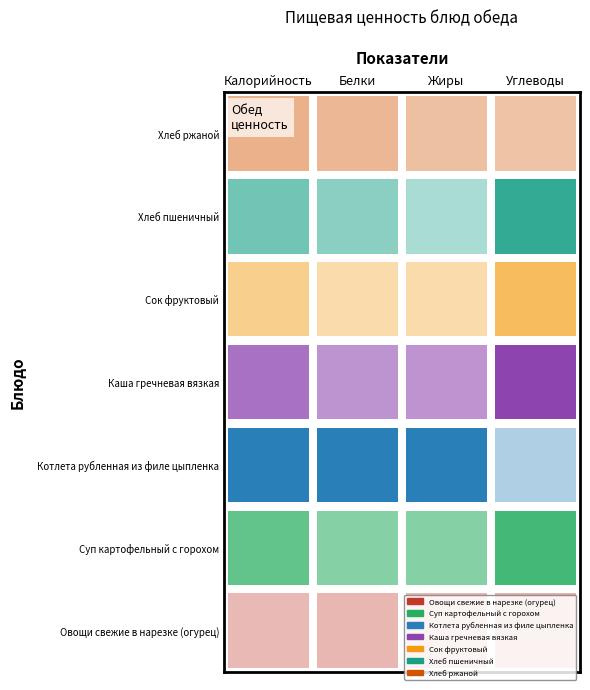

What is the total value across all series at Белки?

33.8